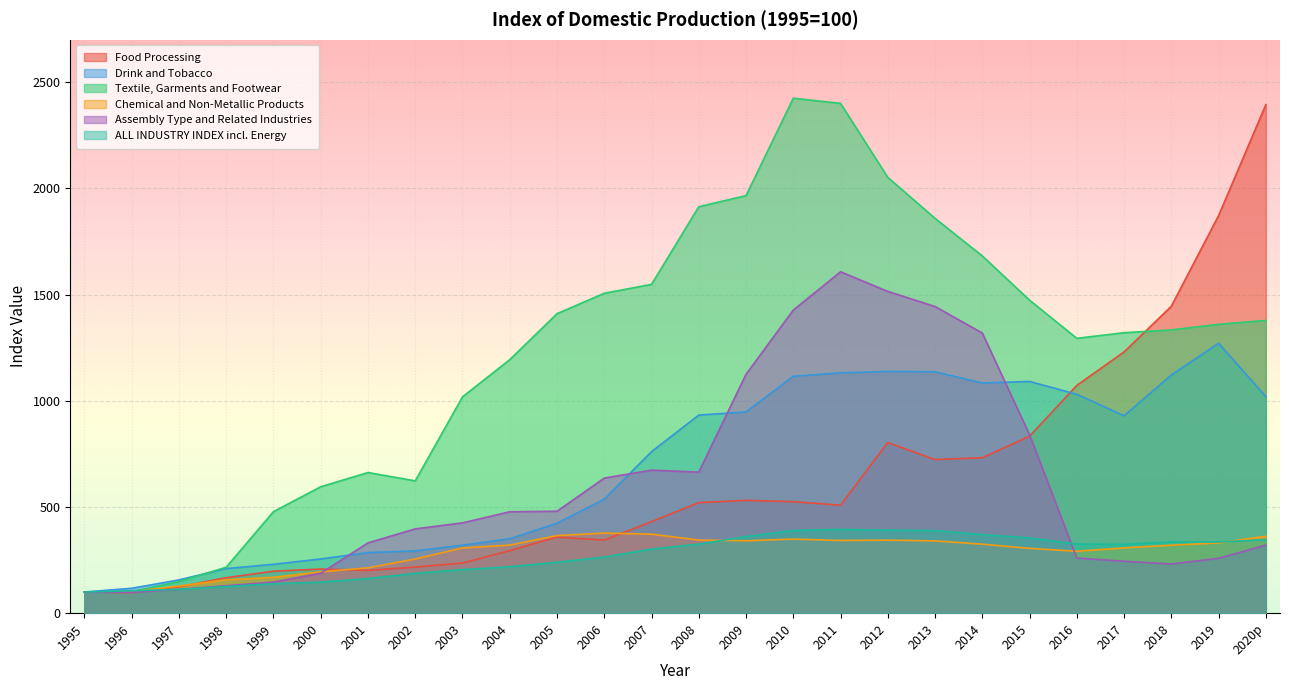

At how many categories does at least one series exceed 1941?

5